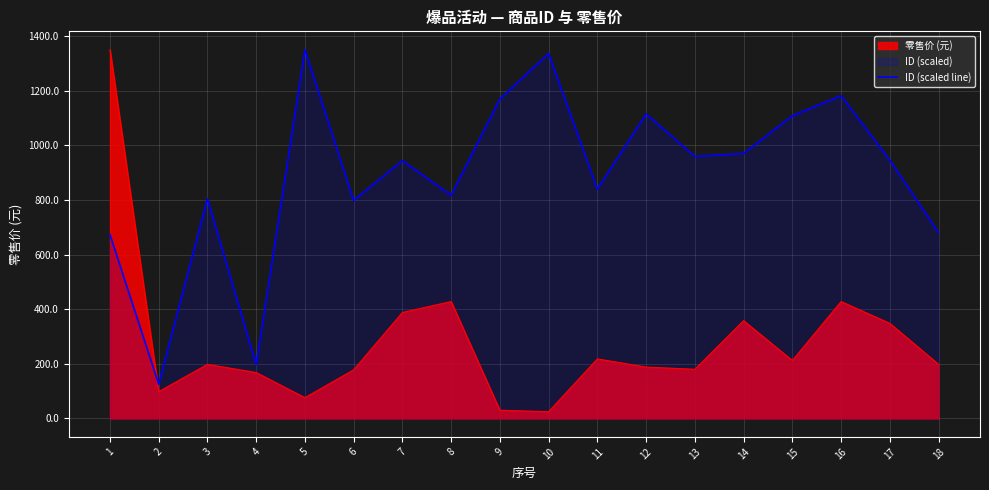

What is the value of the 15th point from the left?

1108.3